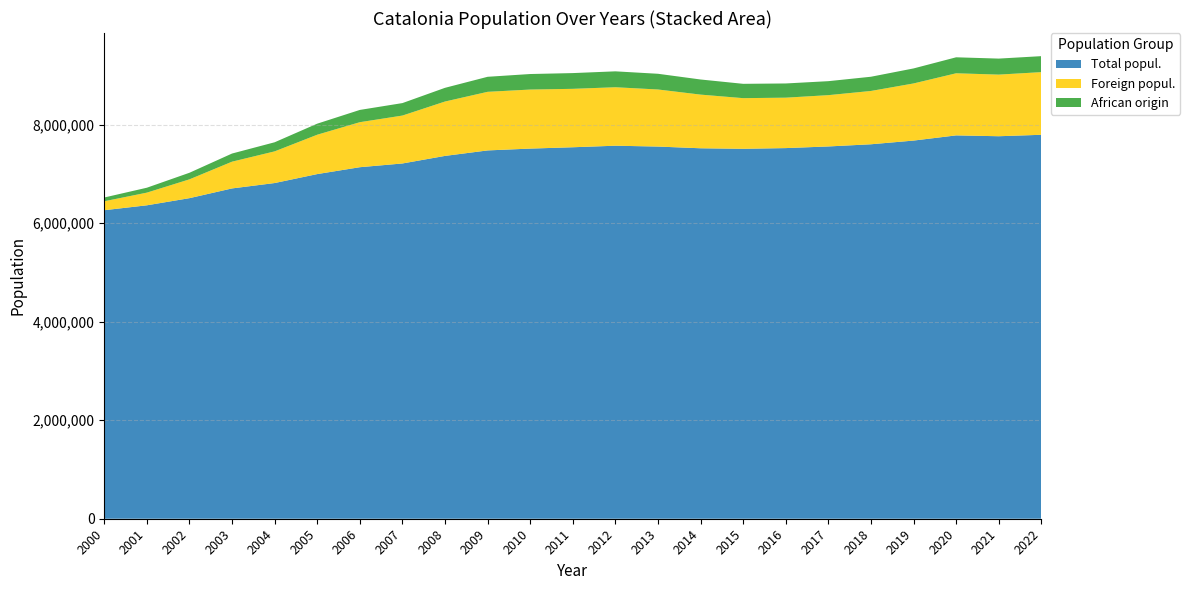

Reading left to right, list all the values displayed in this chart.

Total popul.: 6261999	6361365	6506440	6704146	6813319	6995206	7134697	7210508	7364078	7475420	7512381	7539618	7570908	7553650	7518903	7508106	7522596	7555830	7600065	7675217	7780479	7763362	7792611
Foreign popul.: 181590	257320	382020	543008	642846	798904	913757	972507	1103790	1189279	1198538	1185852	1186779	1158472	1089214	1028069	1023398	1041362	1082099	1159427	1260619	1250665	1271810
African origin: 76216	99672	133537	165105	184496	224383	248753	253016	278129	304976	315007	319385	322673	318766	306825	290844	288265	283745	288581	304738	324269	324995	324260